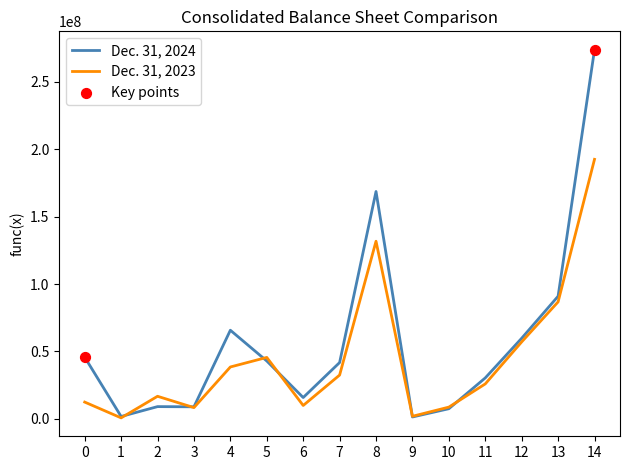

Which series changed the most between 7 and 8?

Dec. 31, 2024